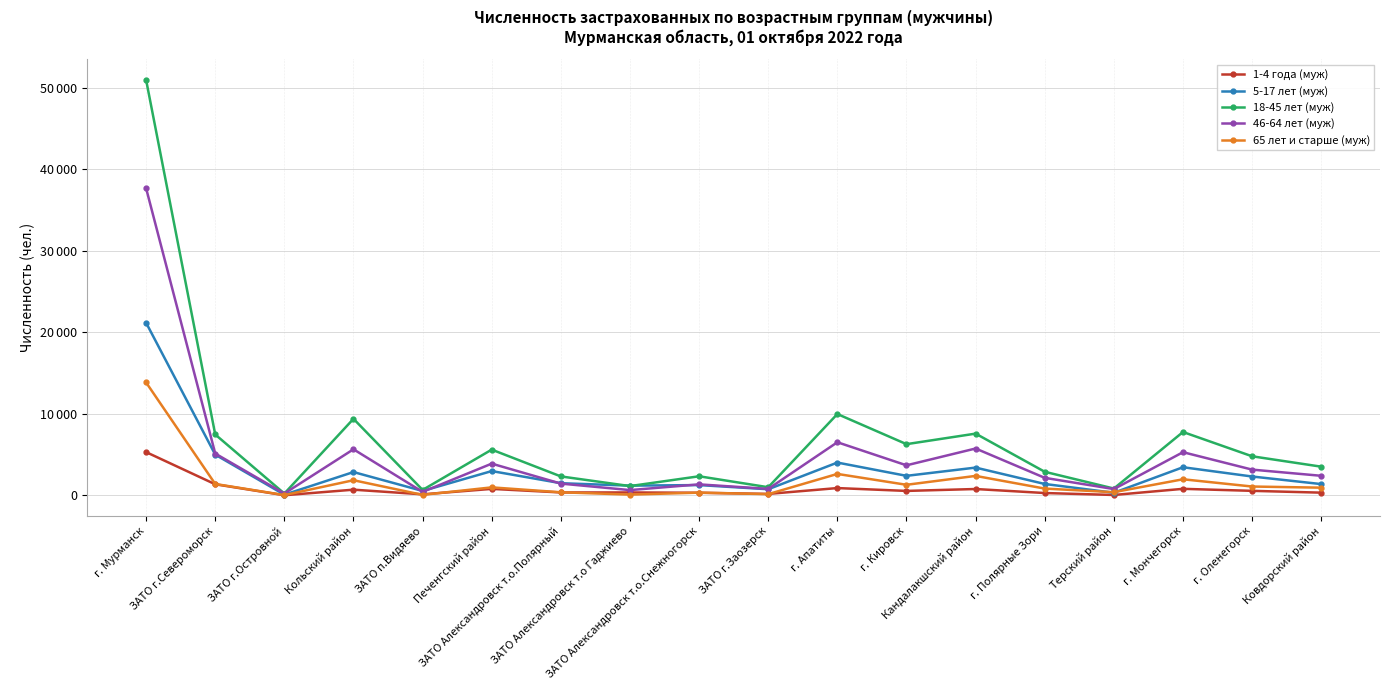

What is the average value of the 65 лет и старше (муж) series?

1707